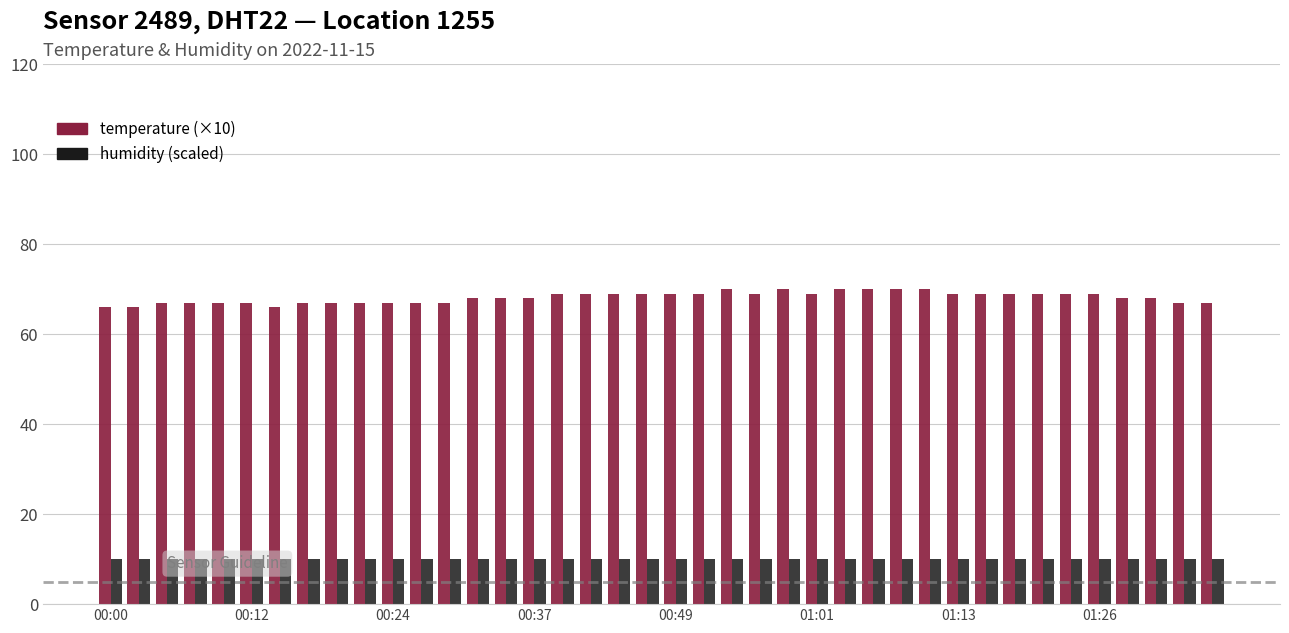

How many bars are there in total?

80